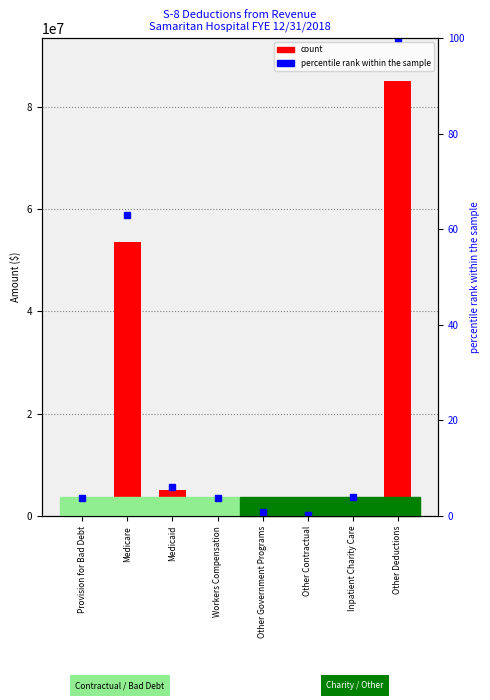

Which series has the largest total across all categories?

Amount